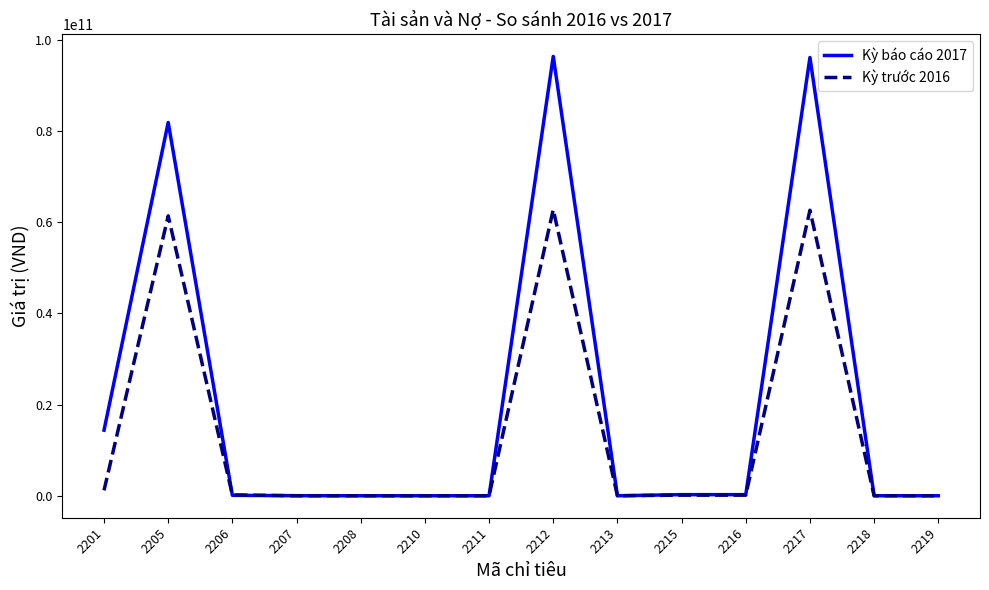

What is the greatest value displayed?

96317967872.0